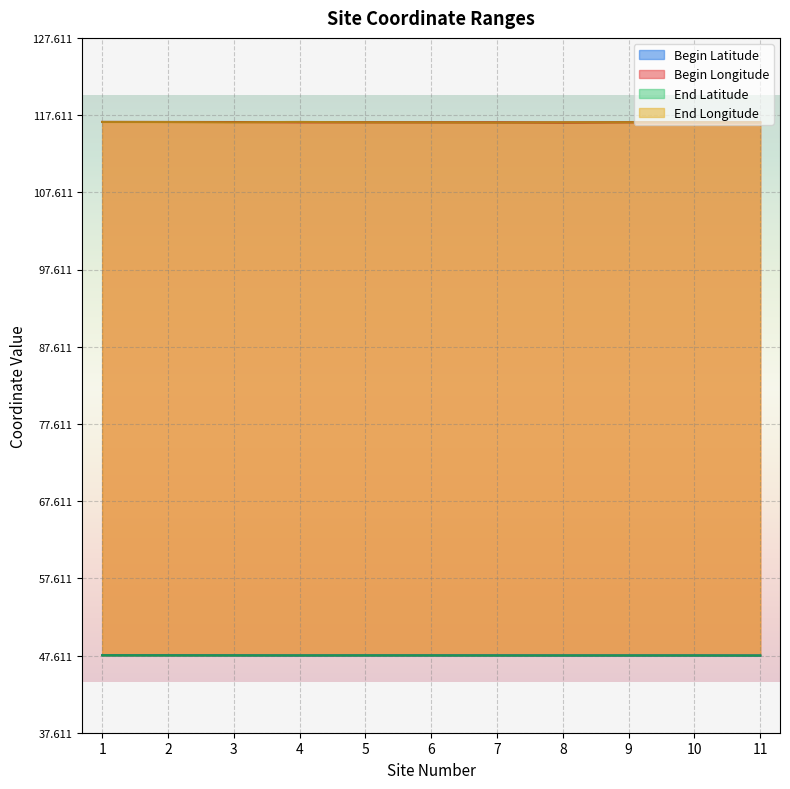

True or false: Begin Longitude and End Latitude cross at least once.

False